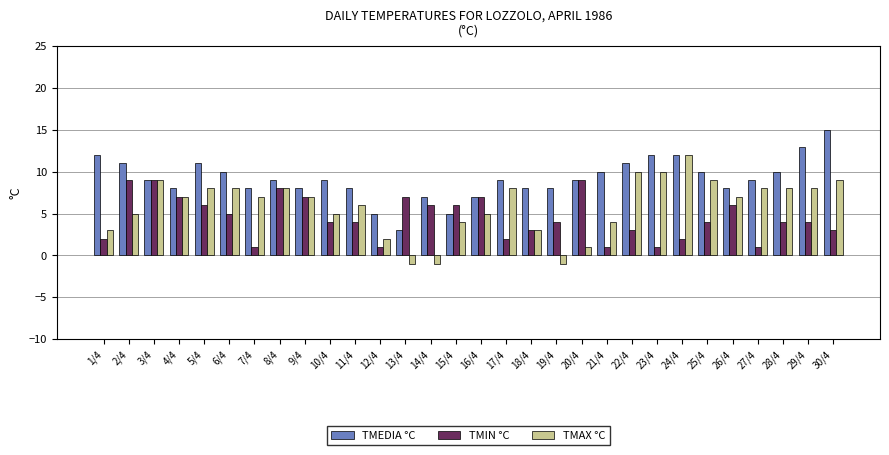

At 5/4, list the series in order from largest to smallest.

TMEDIA °C, TMAX °C, TMIN °C